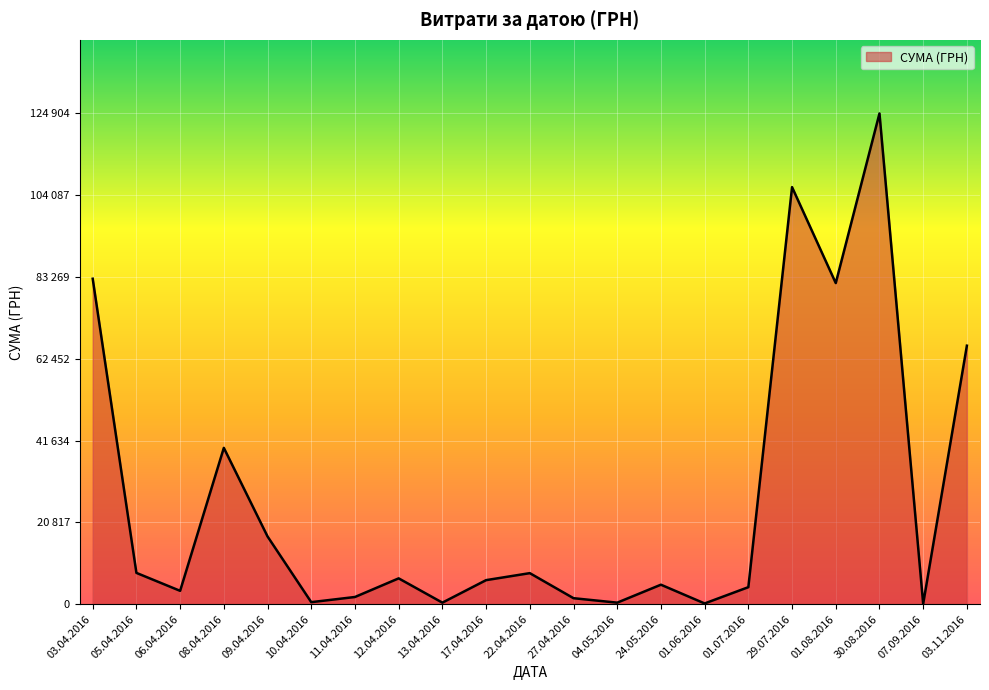

Which has a higher value, 08.04.2016 or 27.04.2016?

08.04.2016